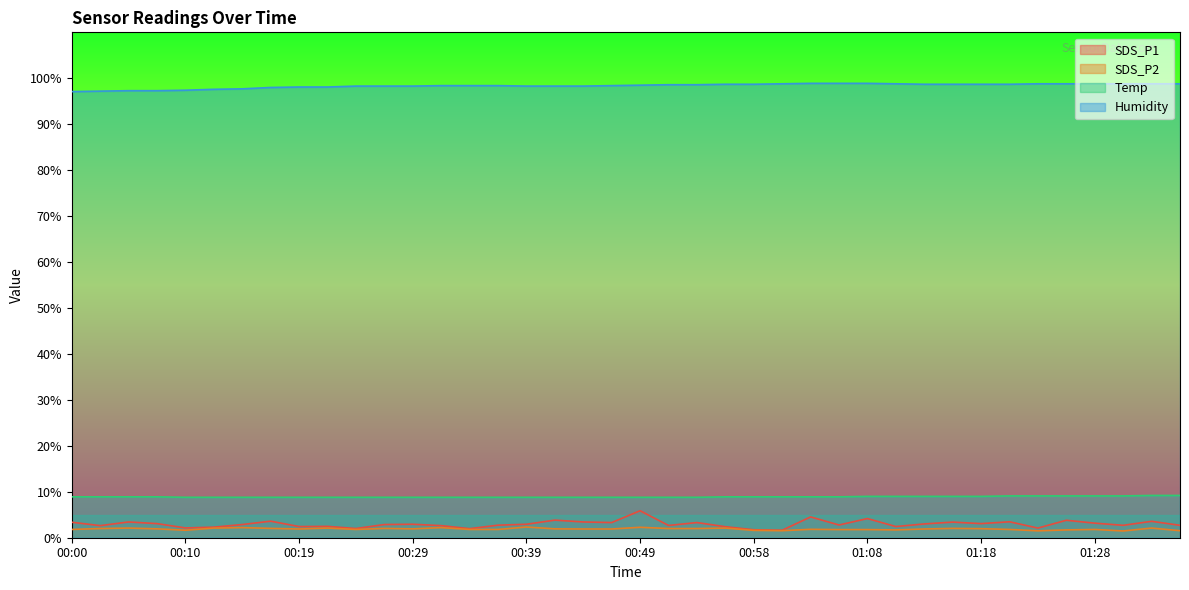

Reading right to left, what are all the values shown in this chart?

SDS_P1: 01:35=2.7	01:33=3.6	01:30=2.7	01:28=3.2	01:25=3.8	01:23=2.1	01:20=3.5	01:18=3.1	01:16=3.4	01:13=3.0	01:11=2.4	01:08=4.2	01:06=2.8	01:03=4.5	01:01=1.6	00:58=1.7	00:56=2.4	00:54=3.3	00:51=2.7	00:49=5.9	00:46=3.3	00:44=3.4	00:41=3.8	00:39=2.9	00:36=2.7	00:34=2.0	00:32=2.6	00:29=2.9	00:27=2.9	00:24=2.0	00:22=2.5	00:19=2.4	00:17=3.6	00:14=2.9	00:12=2.3	00:10=2.1	00:07=3.1	00:05=3.4	00:02=2.6	00:00=3.4
SDS_P2: 01:35=1.5	01:33=2.1	01:30=1.5	01:28=1.8	01:25=1.7	01:23=1.5	01:20=1.8	01:18=2.0	01:16=2.0	01:13=1.9	01:11=1.7	01:08=1.8	01:06=1.8	01:03=1.8	01:01=1.5	00:58=1.6	00:56=2.1	00:54=2.0	00:51=2.0	00:49=2.3	00:46=1.9	00:44=1.9	00:41=1.9	00:39=2.3	00:36=1.8	00:34=1.8	00:32=2.2	00:29=1.9	00:27=2.0	00:24=1.8	00:22=2.1	00:19=1.9	00:17=2.0	00:14=2.2	00:12=2.1	00:10=1.6	00:07=1.9	00:05=2.1	00:02=2.0	00:00=1.8
Temp: 01:35=9.2	01:33=9.2	01:30=9.1	01:28=9.1	01:25=9.1	01:23=9.1	01:20=9.1	01:18=9.0	01:16=9.0	01:13=9.0	01:11=9.0	01:08=9.0	01:06=8.9	01:03=8.9	01:01=8.9	00:58=8.9	00:56=8.9	00:54=8.8	00:51=8.8	00:49=8.8	00:46=8.8	00:44=8.8	00:41=8.8	00:39=8.8	00:36=8.8	00:34=8.8	00:32=8.8	00:29=8.8	00:27=8.8	00:24=8.8	00:22=8.8	00:19=8.8	00:17=8.8	00:14=8.8	00:12=8.8	00:10=8.8	00:07=8.9	00:05=8.9	00:02=8.9	00:00=8.9
Humidity: 01:35=98.8	01:33=98.8	01:30=98.8	01:28=98.8	01:25=98.8	01:23=98.8	01:20=98.7	01:18=98.7	01:16=98.7	01:13=98.7	01:11=98.8	01:08=98.9	01:06=98.9	01:03=98.9	01:01=98.8	00:58=98.7	00:56=98.7	00:54=98.6	00:51=98.6	00:49=98.5	00:46=98.4	00:44=98.3	00:41=98.3	00:39=98.3	00:36=98.4	00:34=98.4	00:32=98.4	00:29=98.3	00:27=98.3	00:24=98.3	00:22=98.1	00:19=98.1	00:17=98.0	00:14=97.7	00:12=97.6	00:10=97.4	00:07=97.3	00:05=97.3	00:02=97.2	00:00=97.1